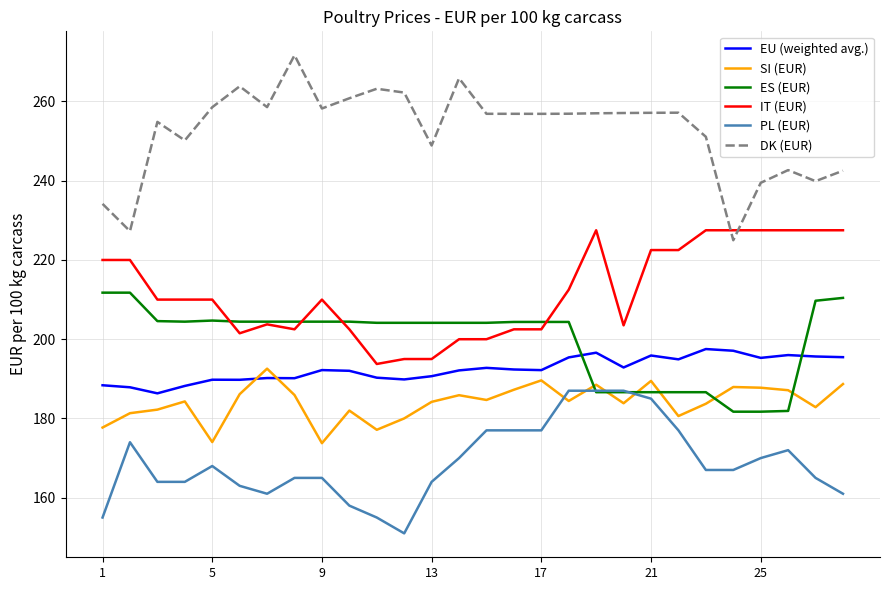

How many intersections are there between EU (weighted avg.) and ES (EUR)?

2